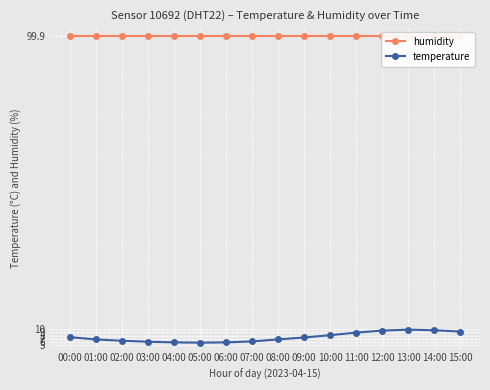

How many lines are shown in the chart?

2